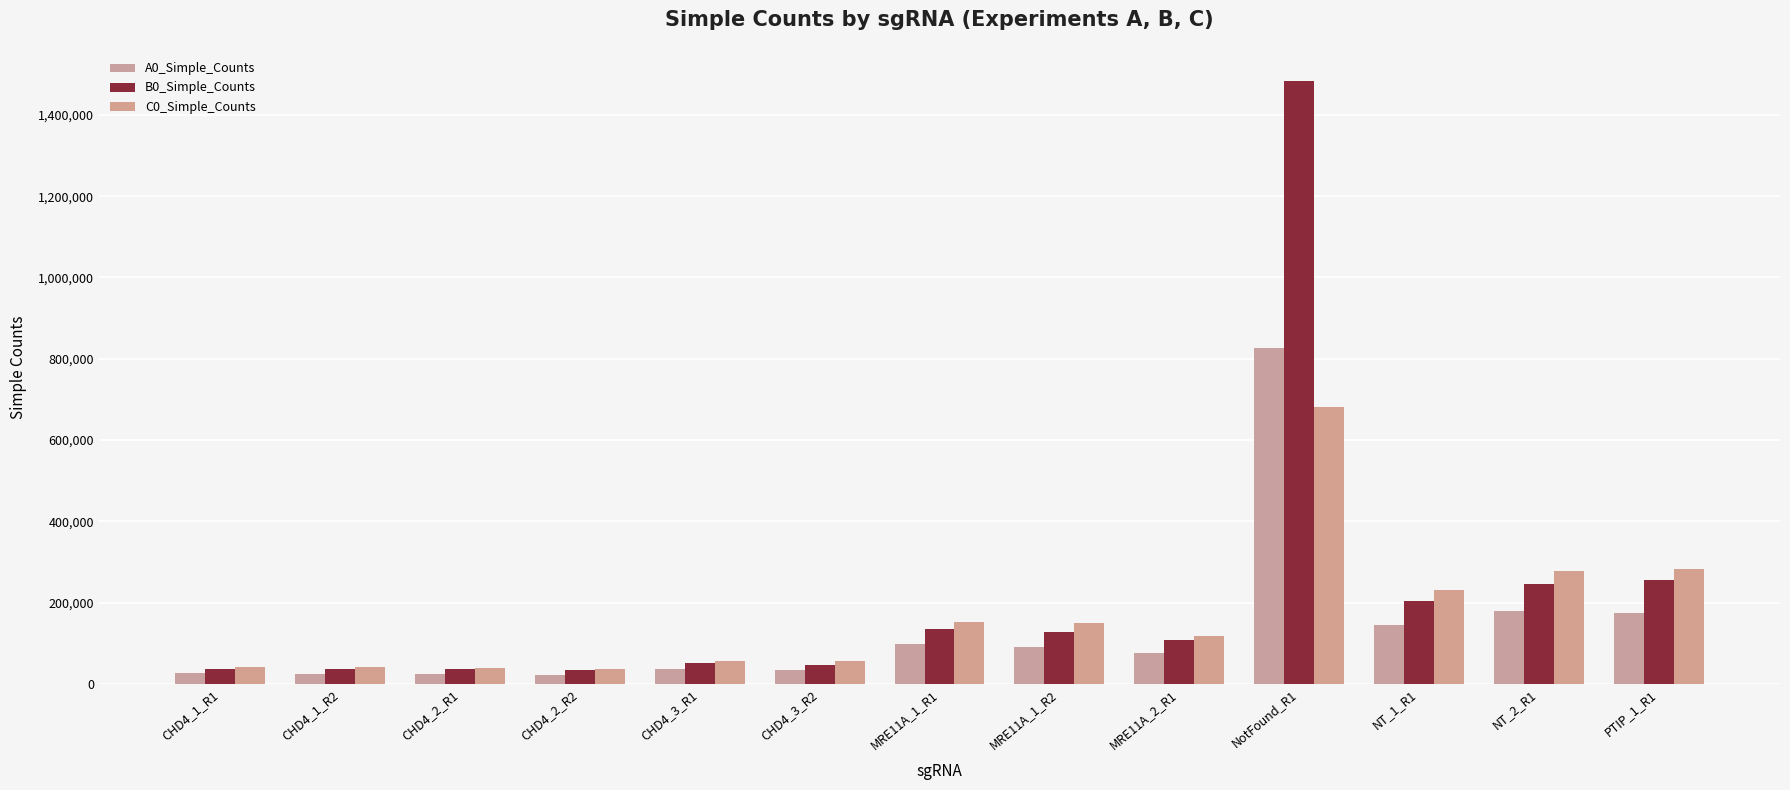

How many values in the B0_Simple_Counts series are below 106759?

6